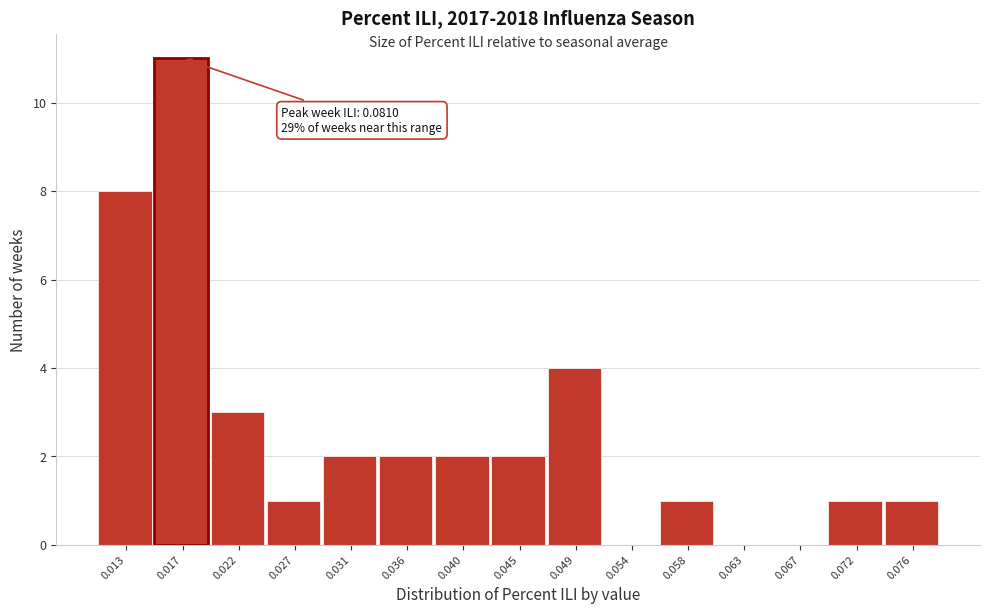

Reading right to left, transcribe all the data shown in this chart.

0.076=1	0.072=1	0.067=0	0.063=0	0.058=1	0.054=0	0.049=4	0.045=2	0.040=2	0.036=2	0.031=2	0.027=1	0.022=3	0.017=11	0.013=8